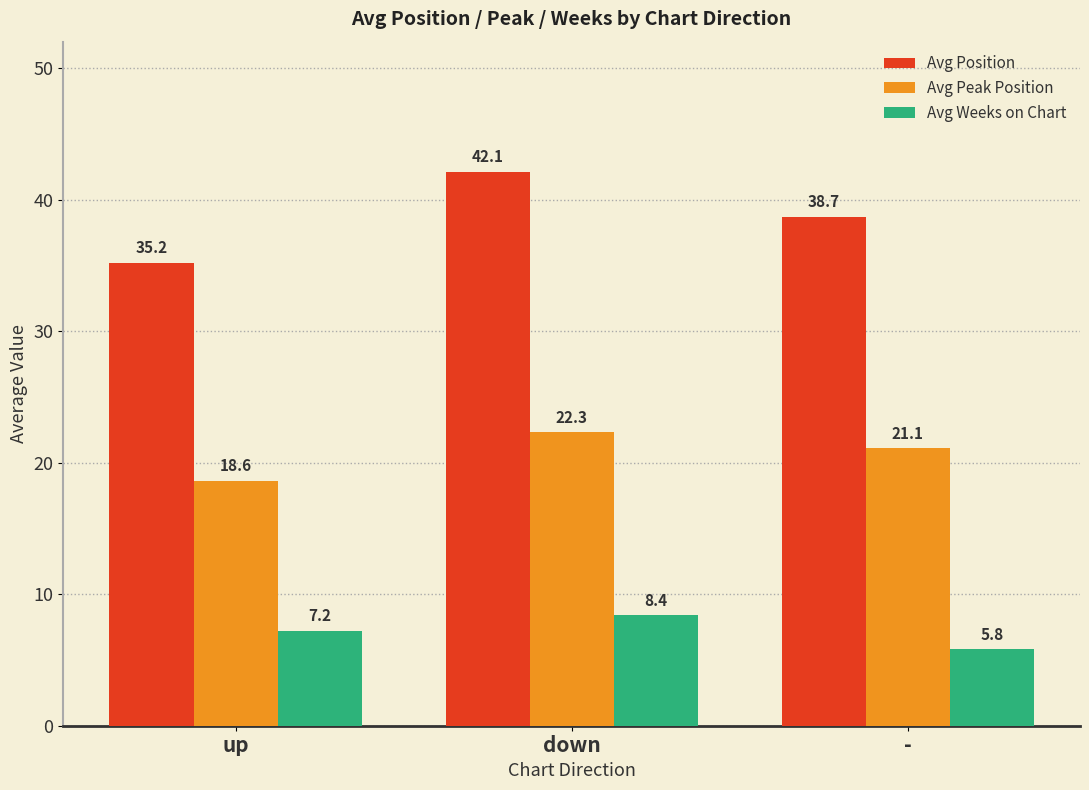

What are all the series names shown in the legend?

Avg Position, Avg Peak Position, Avg Weeks on Chart